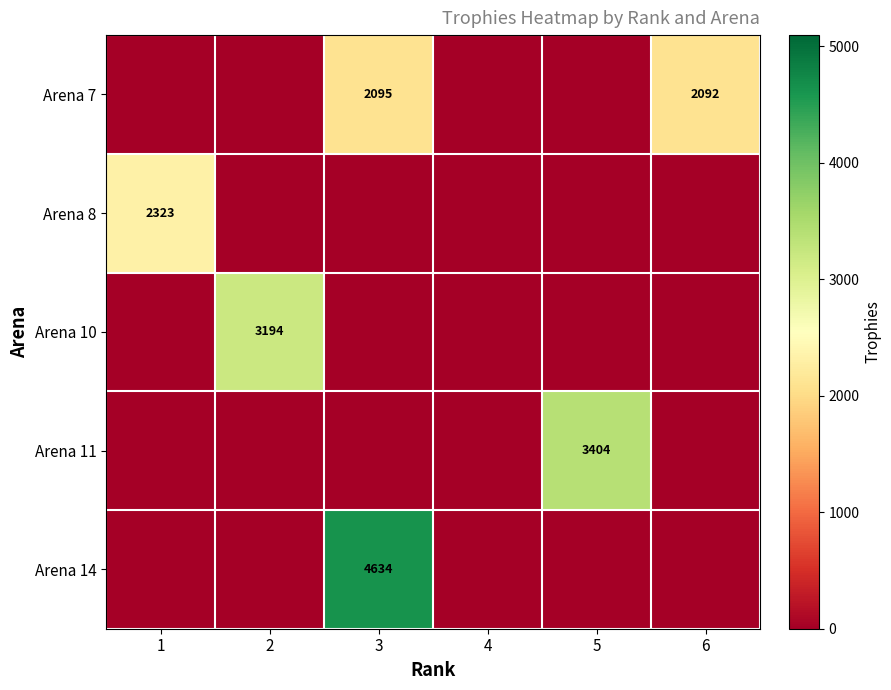

The Arena 8 series shows 2323 at 1. True or false?

True